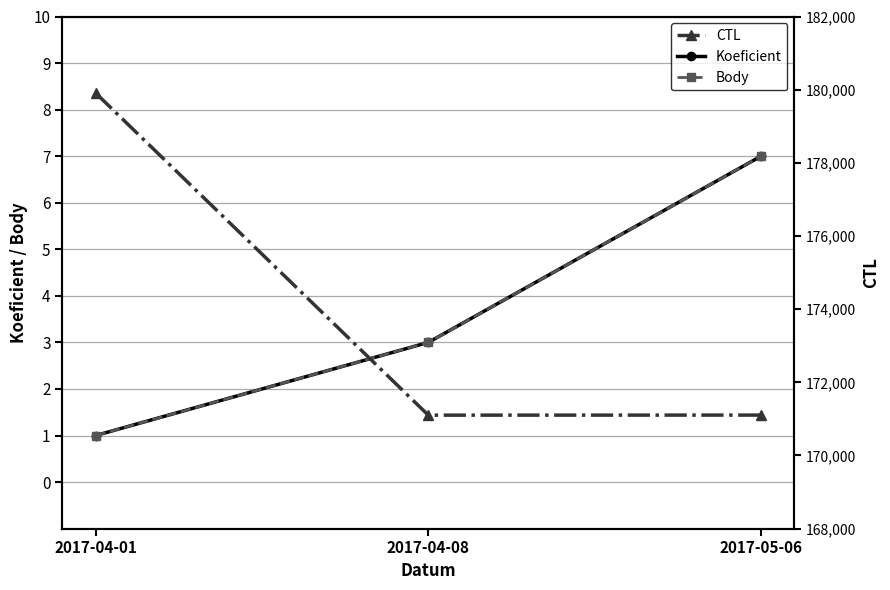

Which label corresponds to the largest value in the chart?

2017-04-01